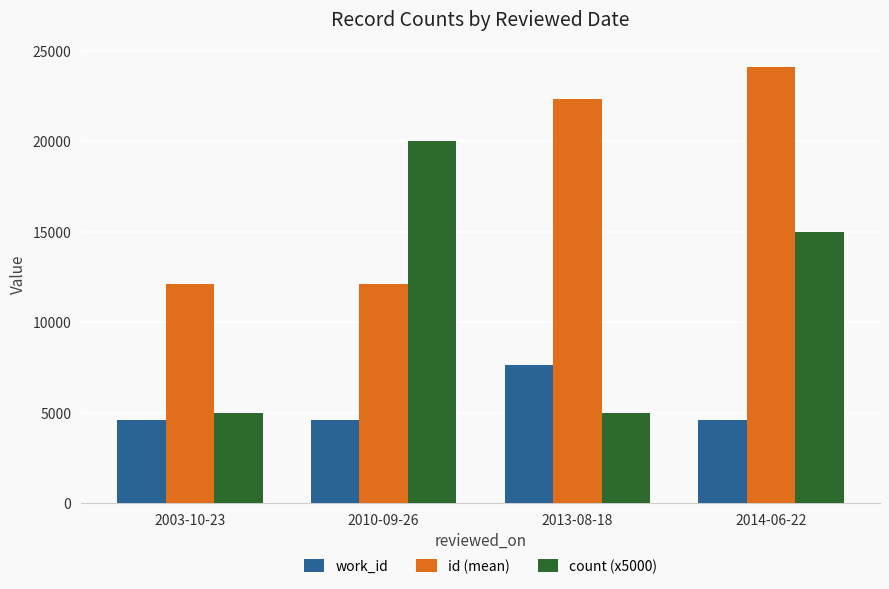

What are all the series names shown in the legend?

work_id, id (mean), count (x5000)